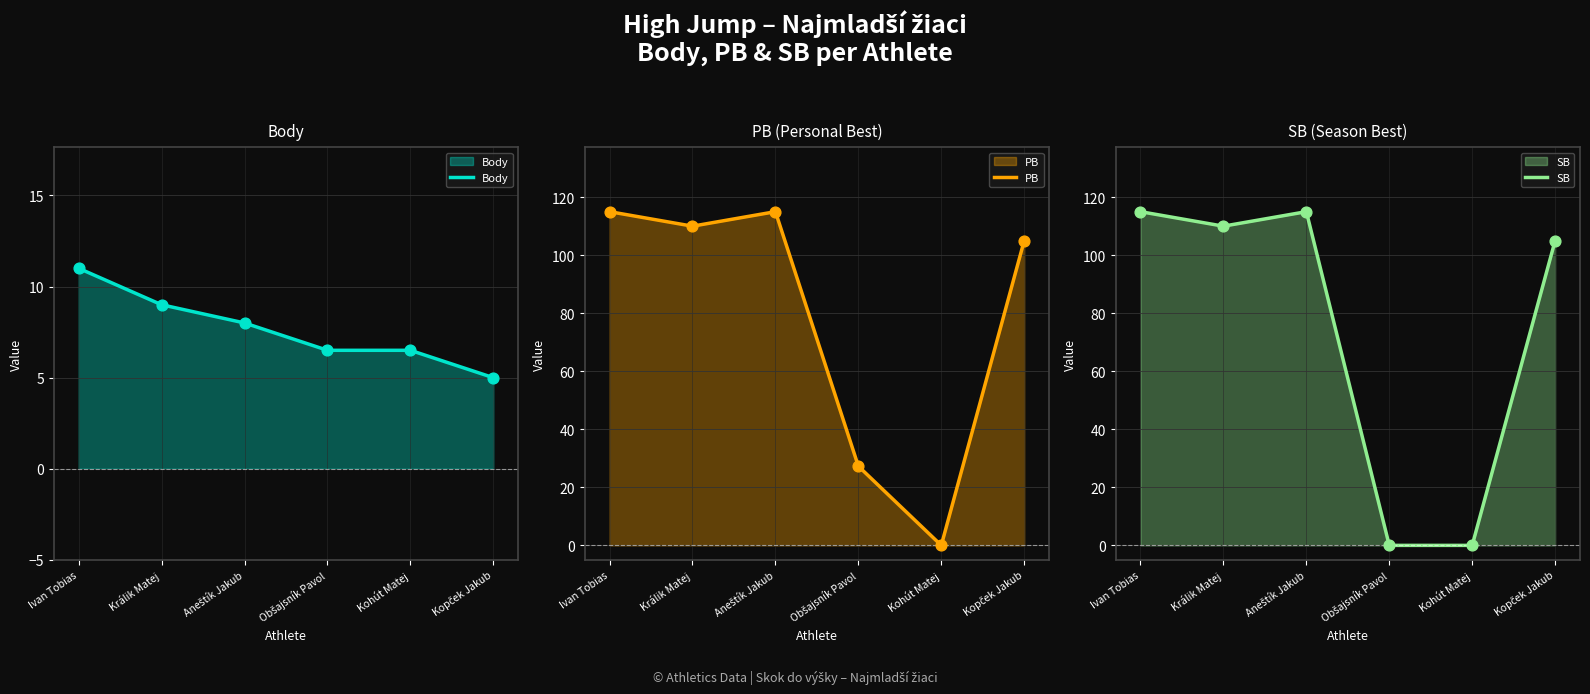

Which series contains the lowest Y value?

PB